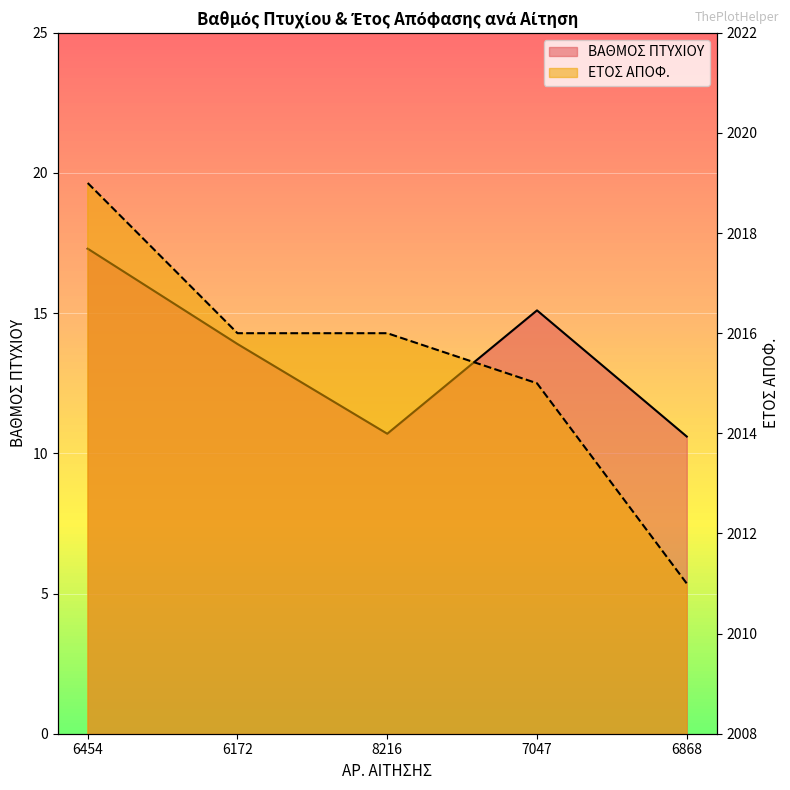

Which series has the largest range (max minus min)?

ΕΤΟΣ ΑΠΟΦ.